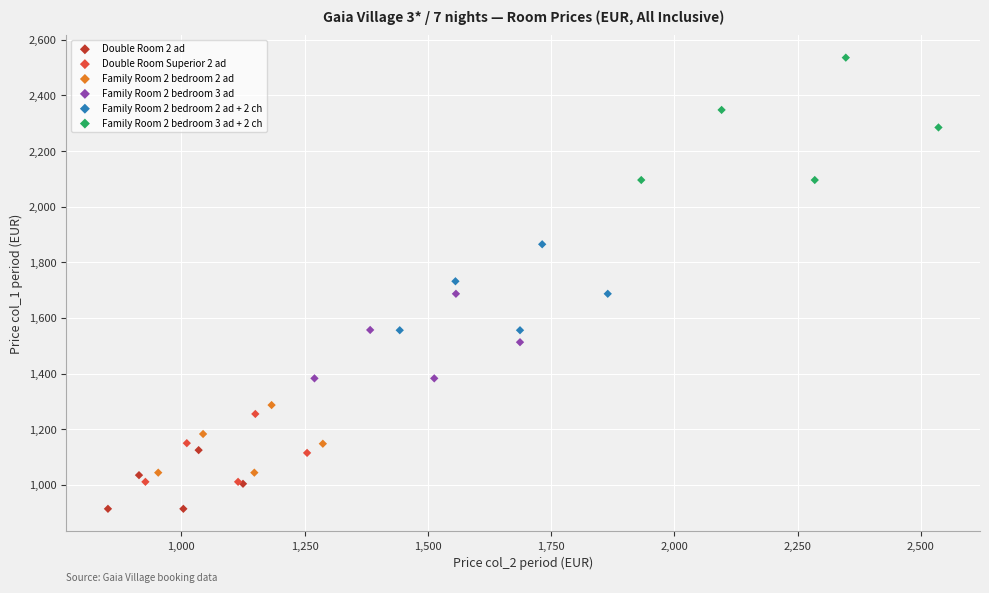

Which series has the widest spread of Y values?

Family Room 2 bedroom 3 ad + 2 ch